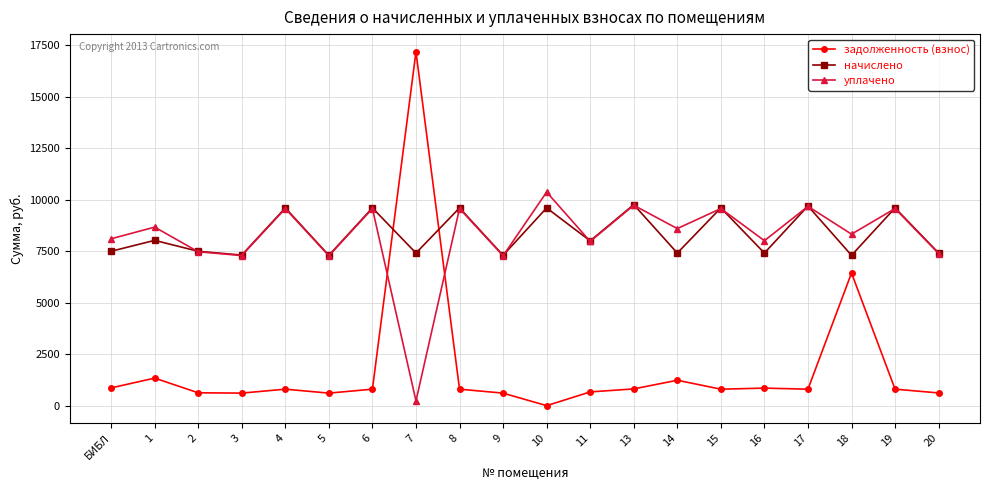

The value of начислено at 5 is 10977.6. True or false?

False